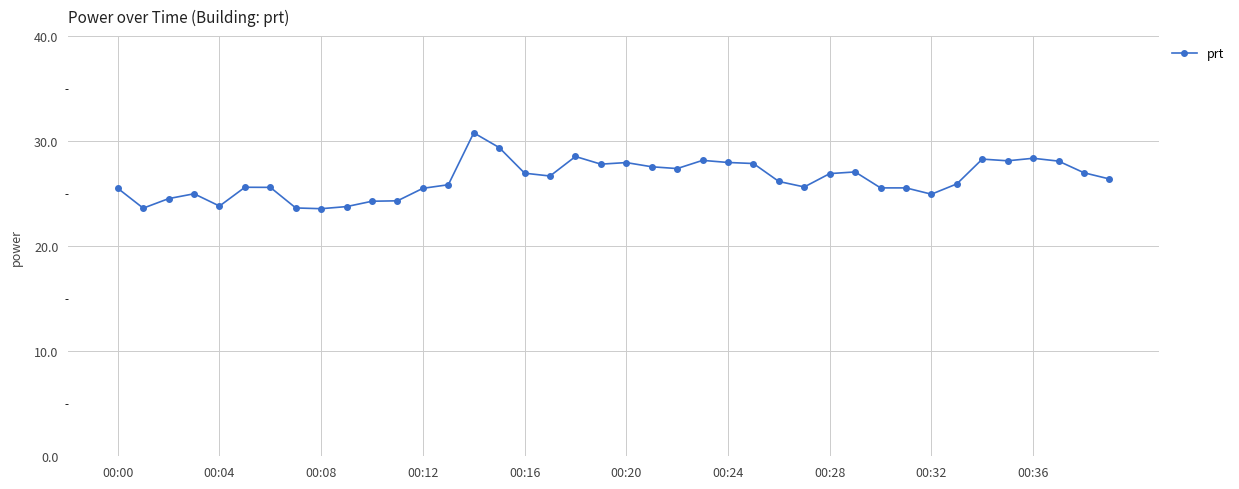

What is the difference between the maximum and minimum values?

7.2